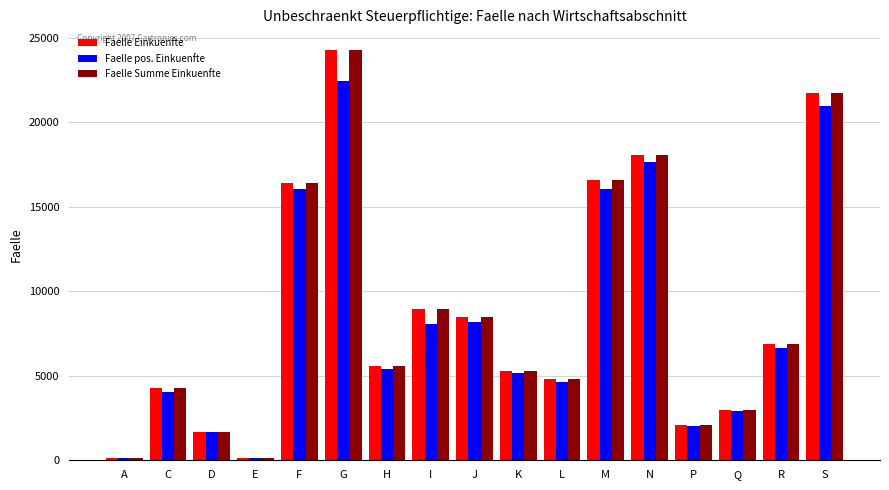

Which series has the widest spread of values?

Faelle Einkuenfte